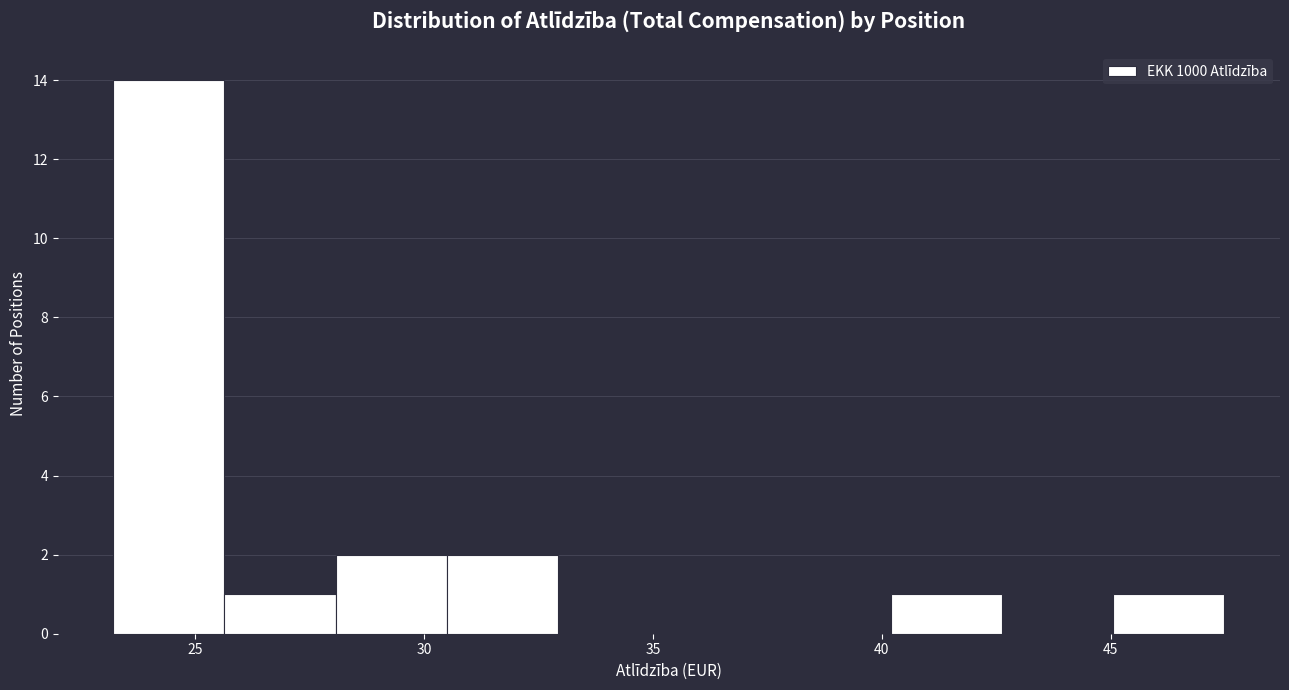

Reading left to right, transcribe this chart: for each bar, give the range it covers on the x-axis and its height. Neither the bar edges nor the heights are printed on the chart, so give them approximately, as read against the axes.

23.0 to 25.5: 14
25.5 to 28.0: 1
28.0 to 30.5: 2
30.5 to 33.0: 2
33.0 to 35.5: 0
35.5 to 38.0: 0
38.0 to 40.0: 0
40.0 to 42.5: 1
42.5 to 45.0: 0
45.0 to 47.5: 1